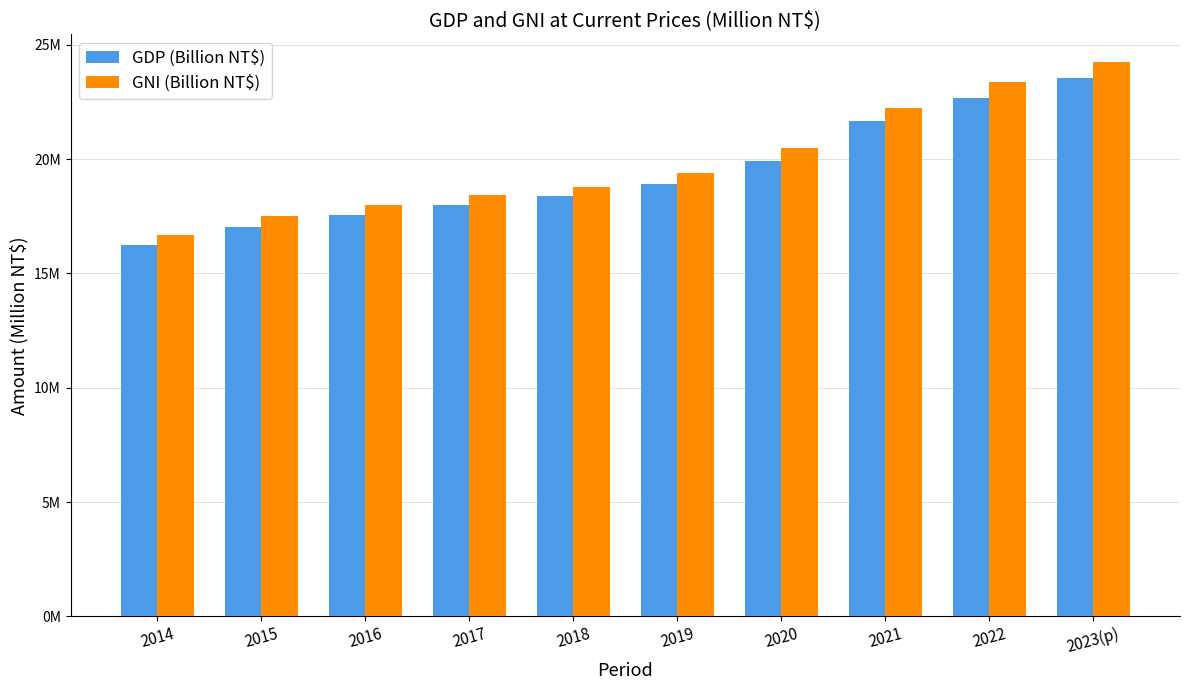

Are the bars horizontal?

No